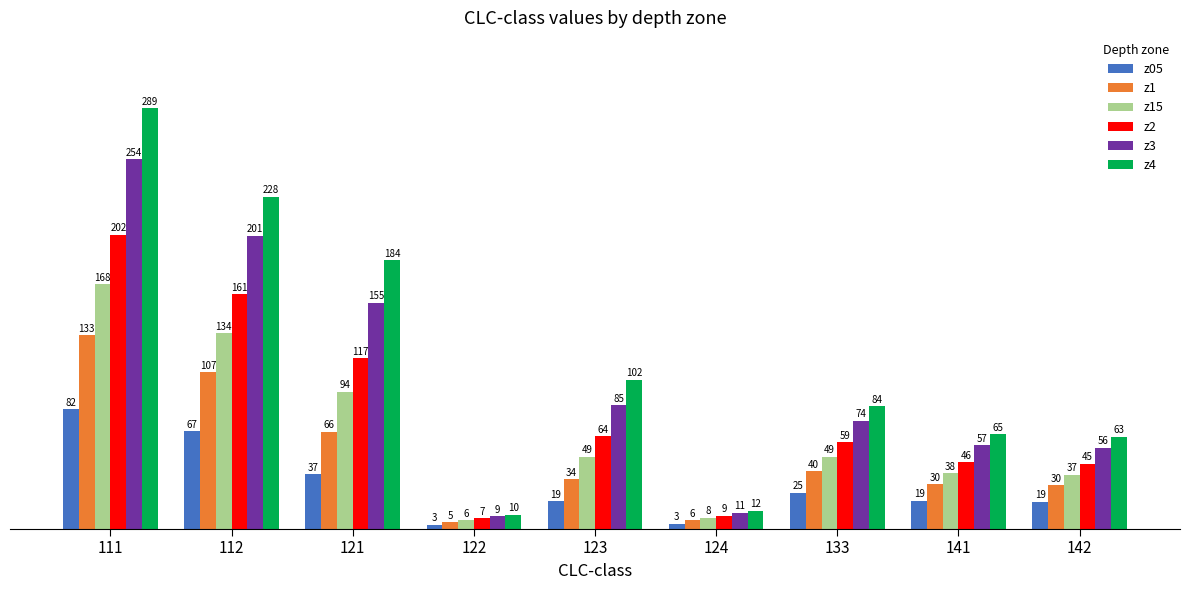

At which label does z05 first exceed 19?

111